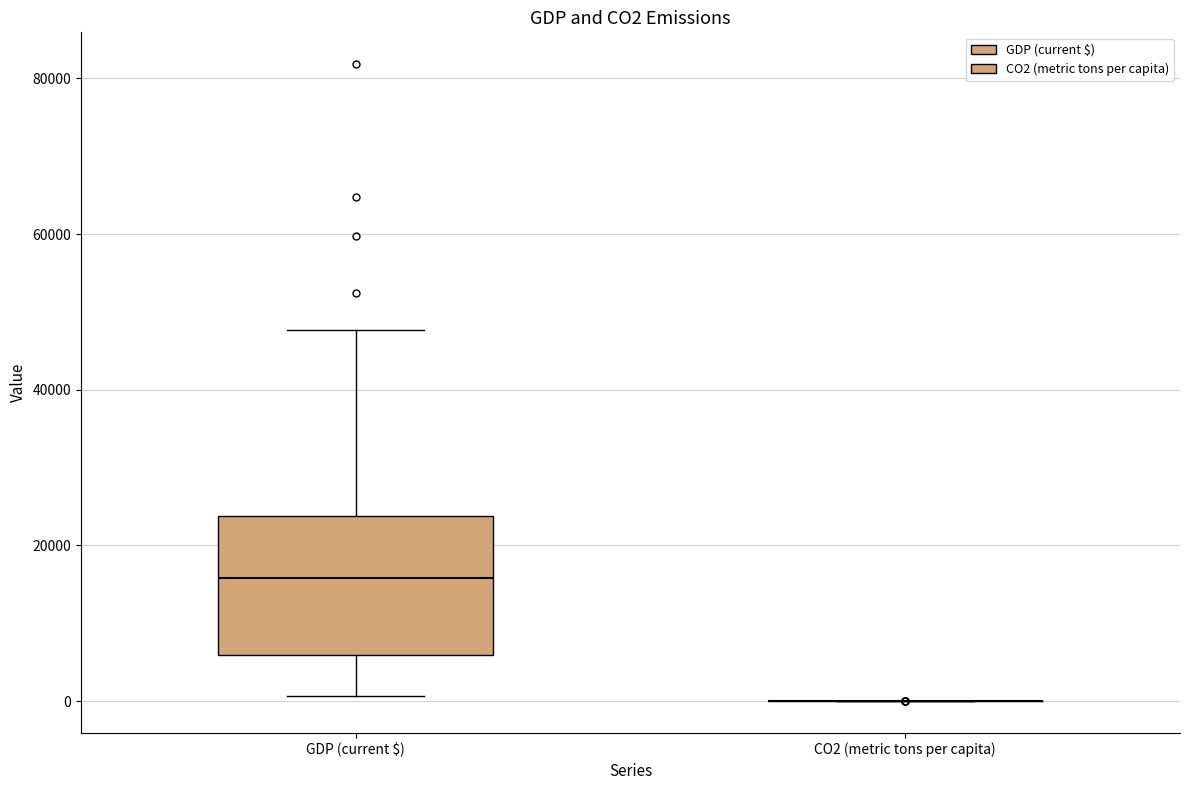

Where does the upper whisker of the box for GDP (current $) end on the y-axis? The values are not printed on the chart, so give them approximately, as read against the axis.

48000